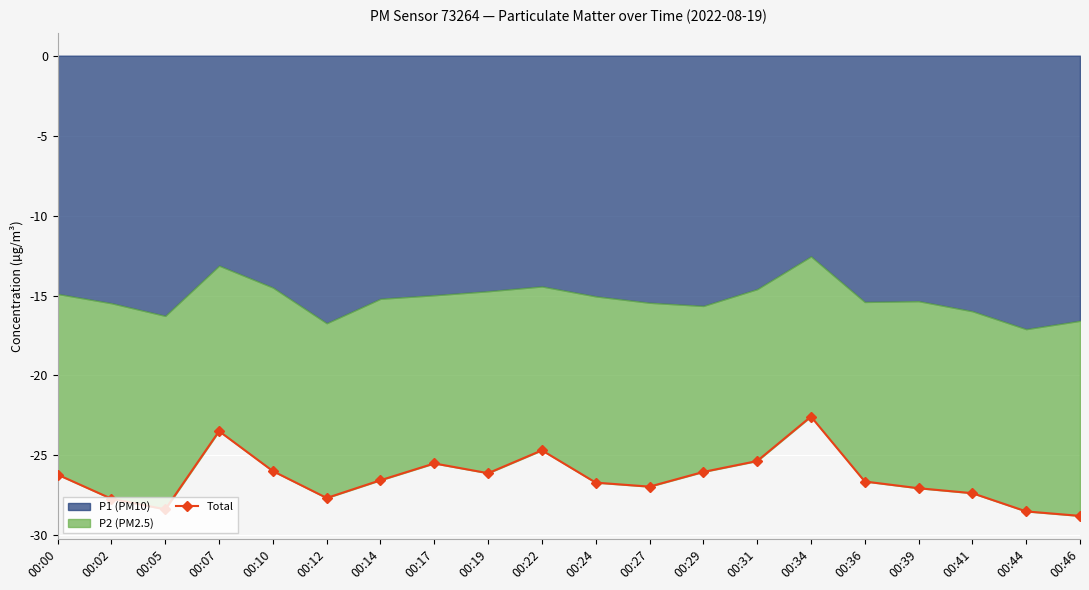

What is the change in value from 00:12 to 00:44?

-0.8